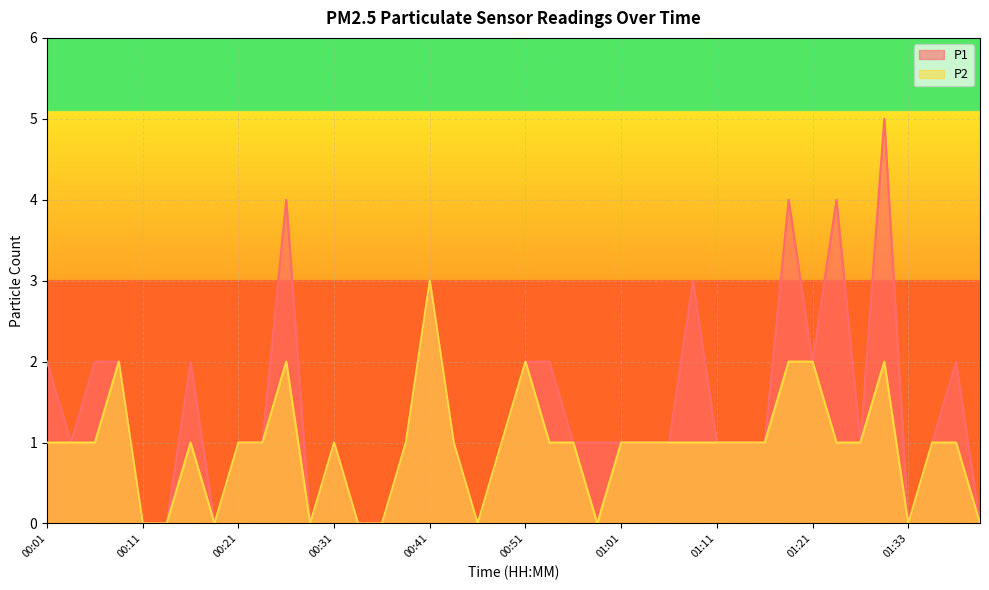

True or false: P2 and P1 intersect in this chart.

False